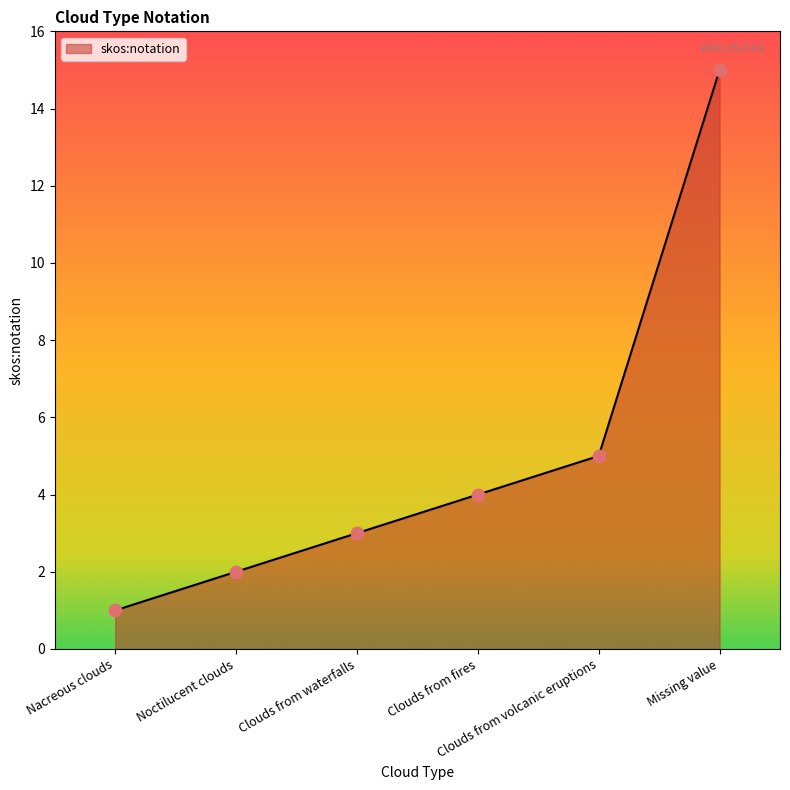

Which has a higher value, Missing value or Clouds from volcanic eruptions?

Missing value